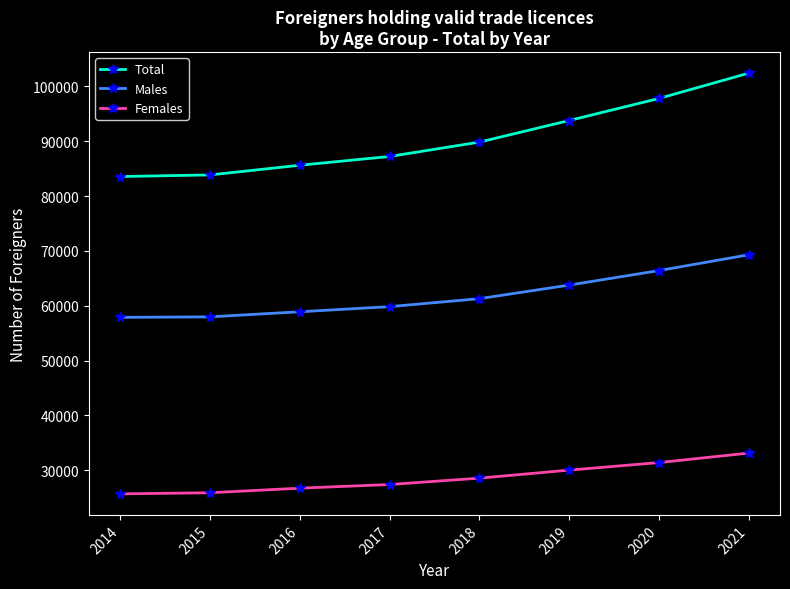

How many lines are shown in the chart?

3